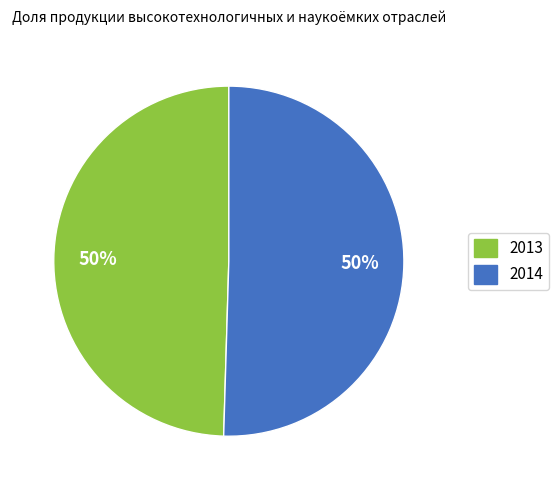

Do 2013 and 2014 together represent more than half of the pie?

Yes